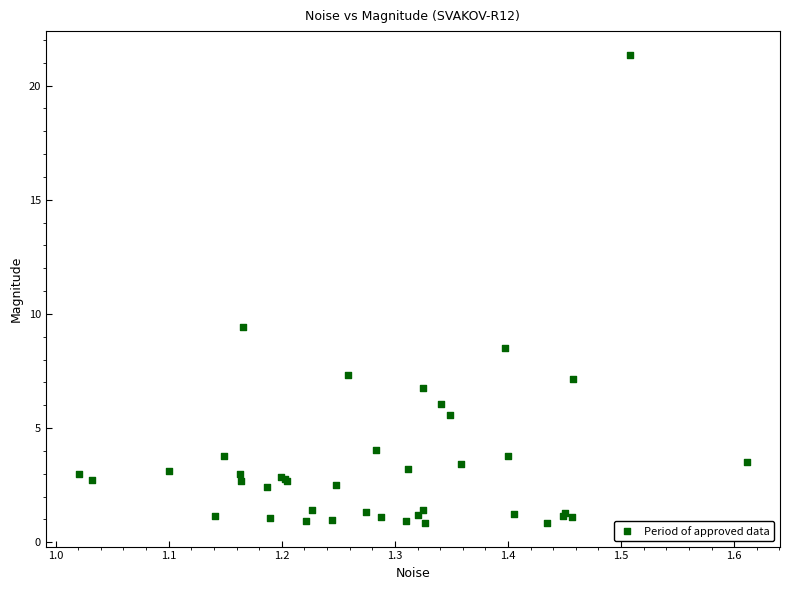

What Y value in the scatter plot is closest to 11?

9.4